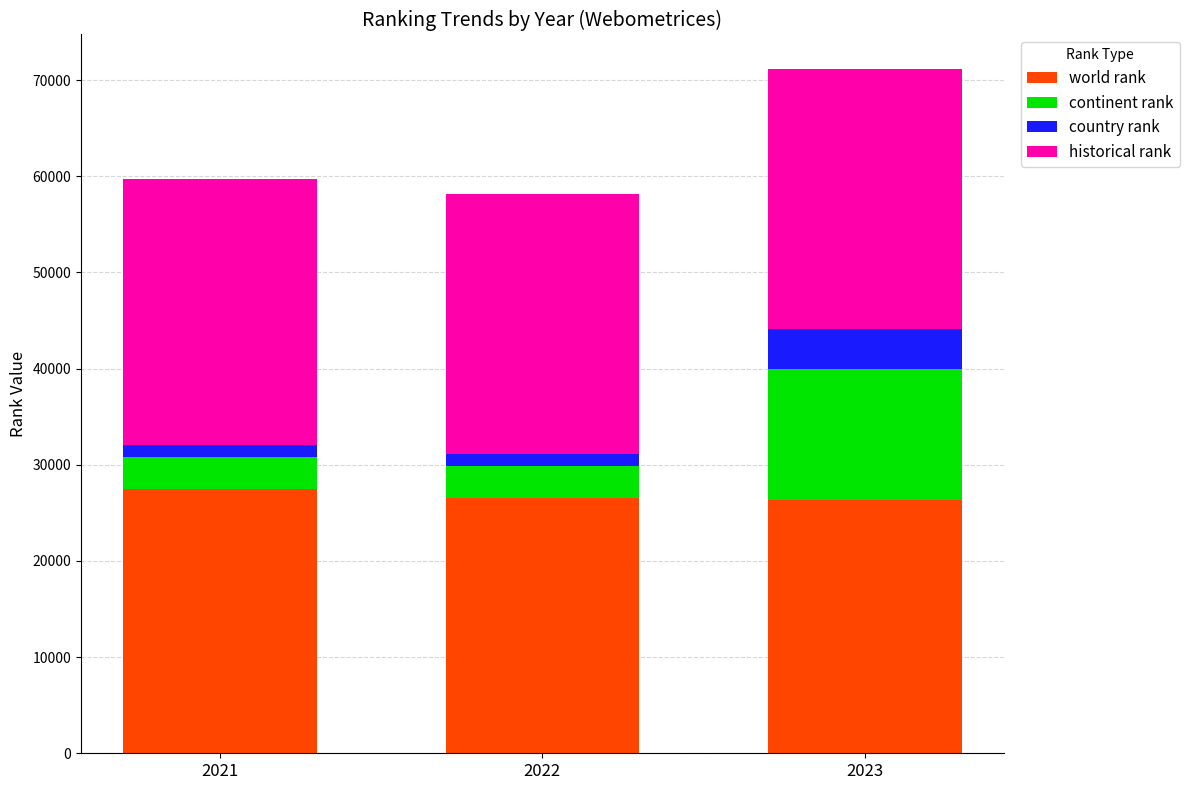

The value of world rank at 2021 is 27493.0. True or false?

True